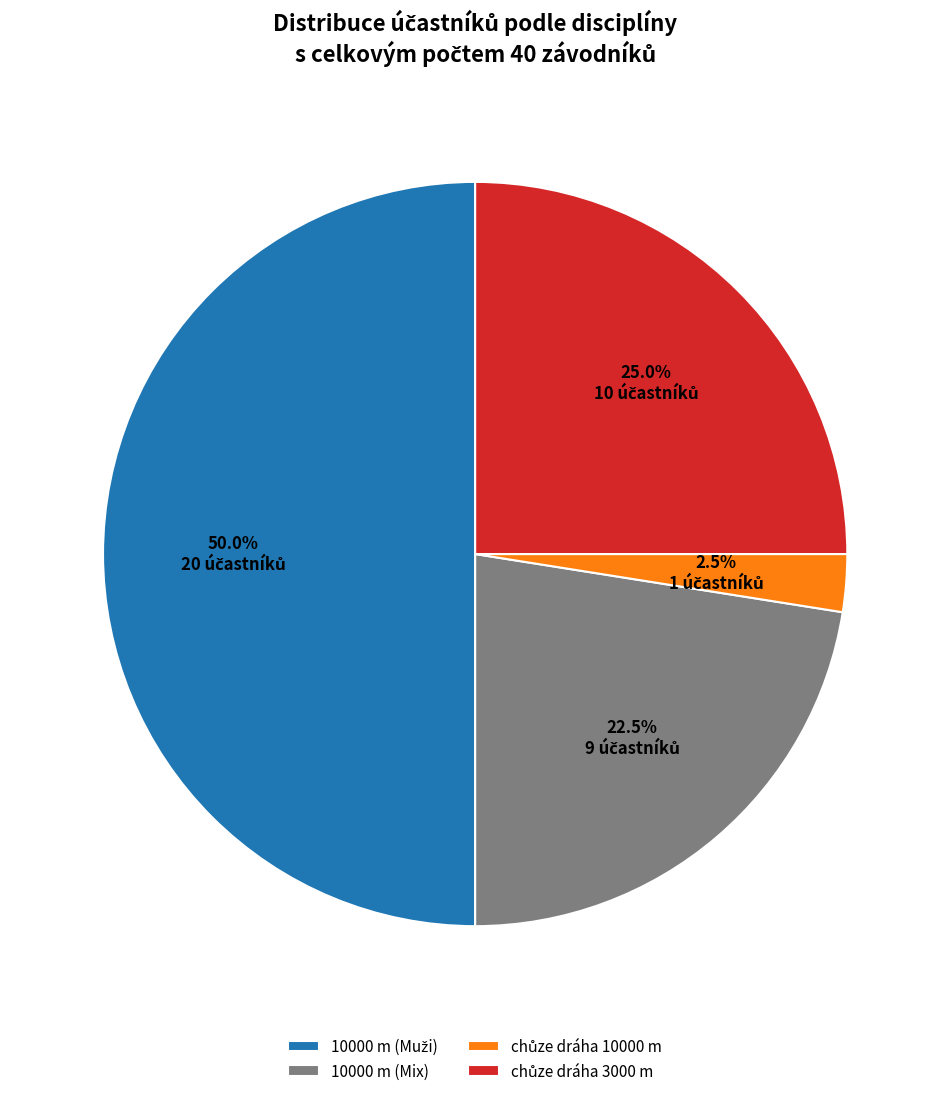

Is 10000 m (Mix) the majority of the pie?

No